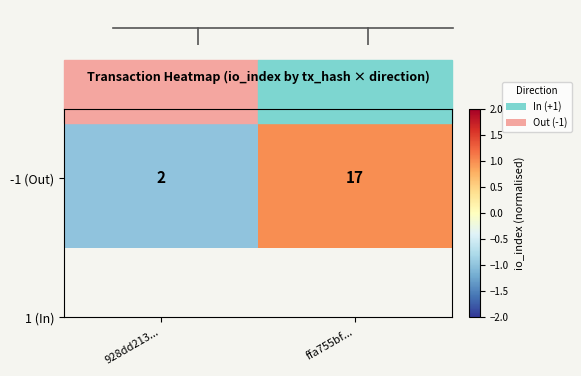

How many values are below 0?

1